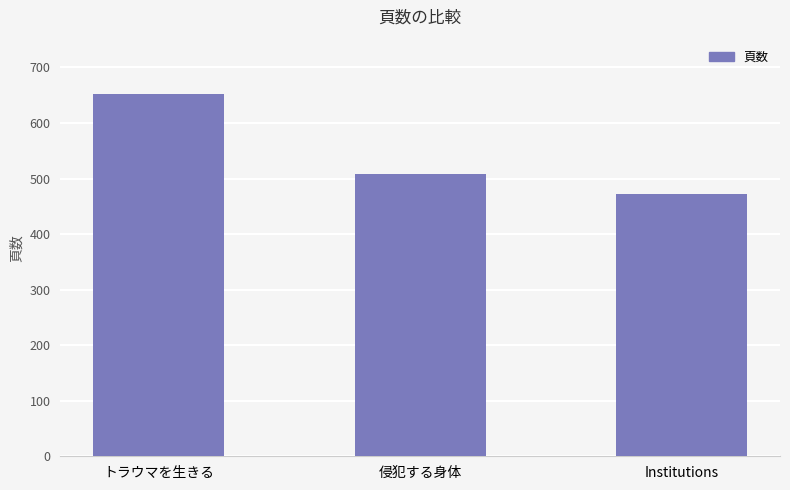

Reading right to left, what are all the values shown in this chart?

472	508	652